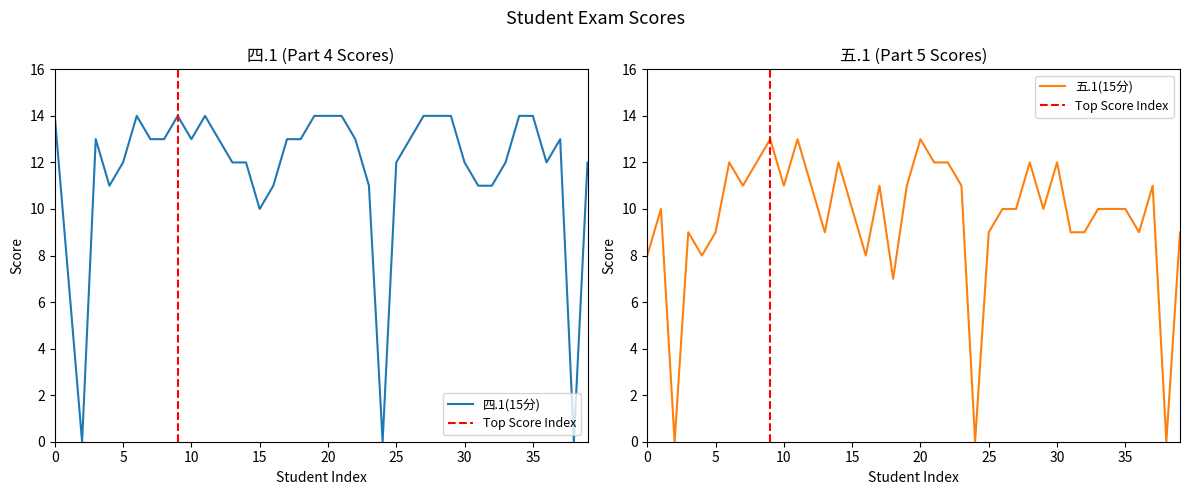

Is this an area chart (filled region under the line)?

No